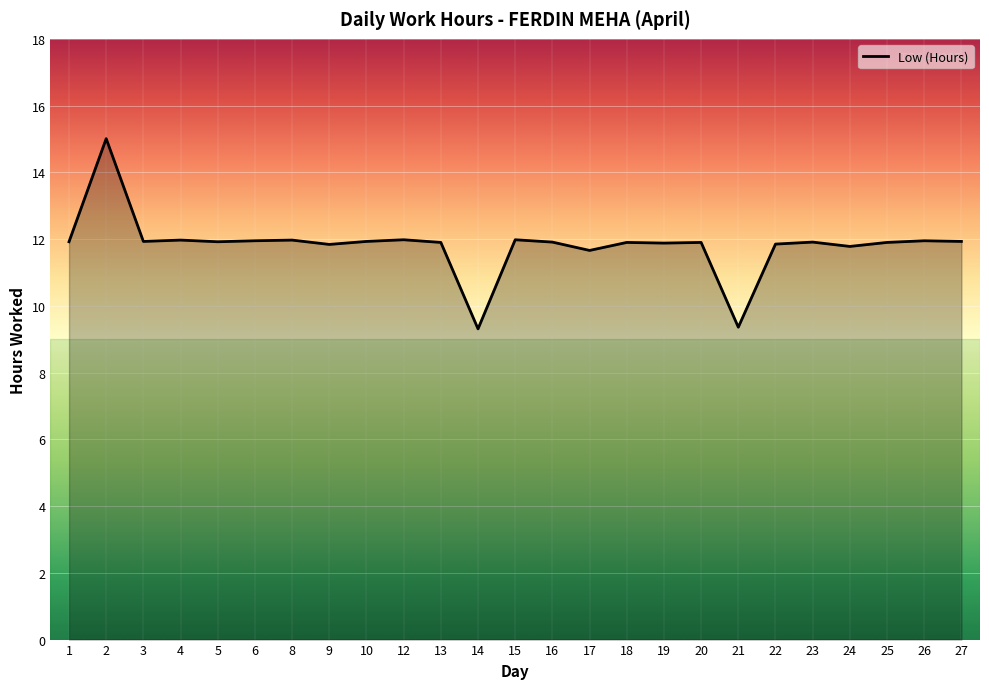

The chart shows a value of 11.9 at 6. True or false?

True